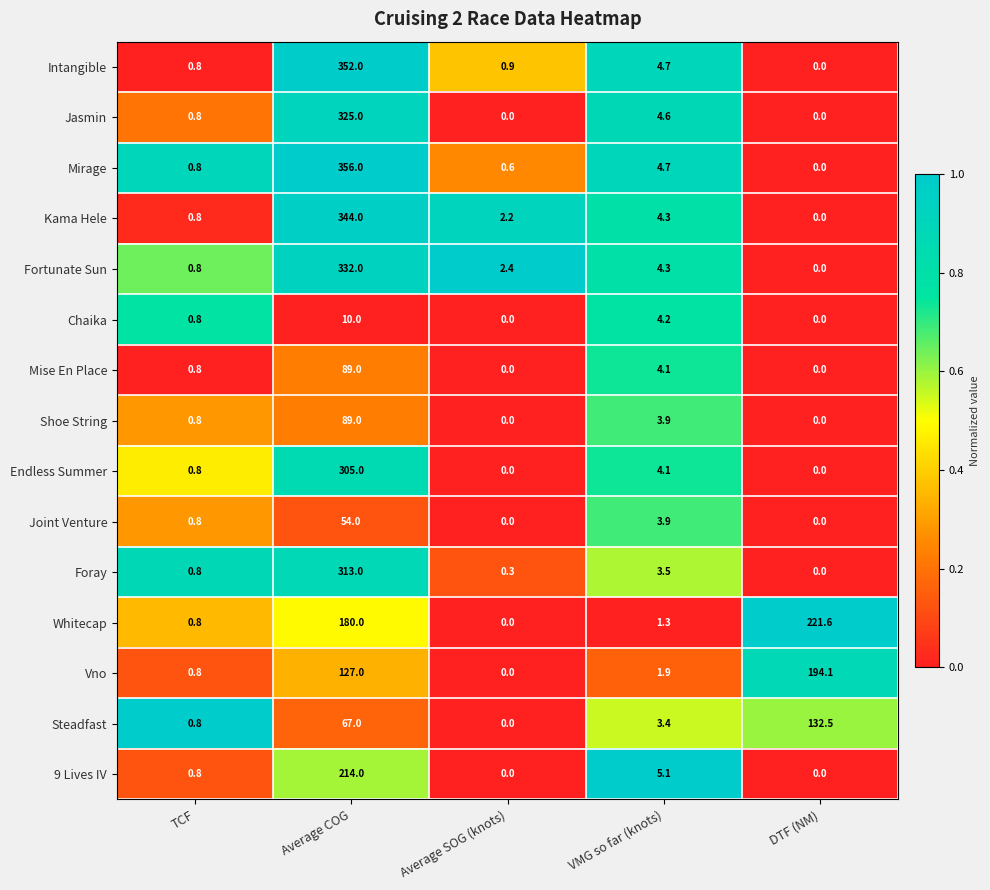

What is the highest value of the Foray series?

313.0